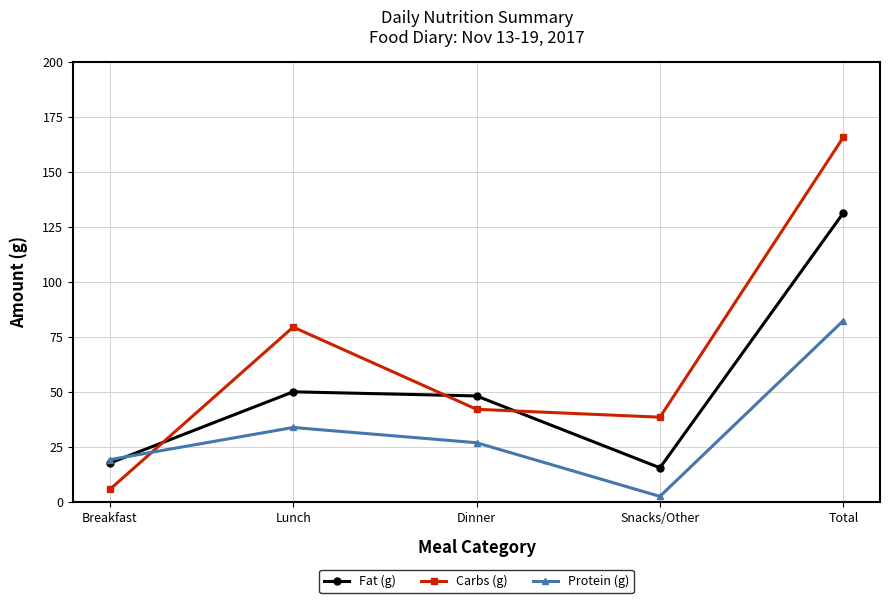

List the series in order of their overall mean, highest first.

Carbs (g), Fat (g), Protein (g)